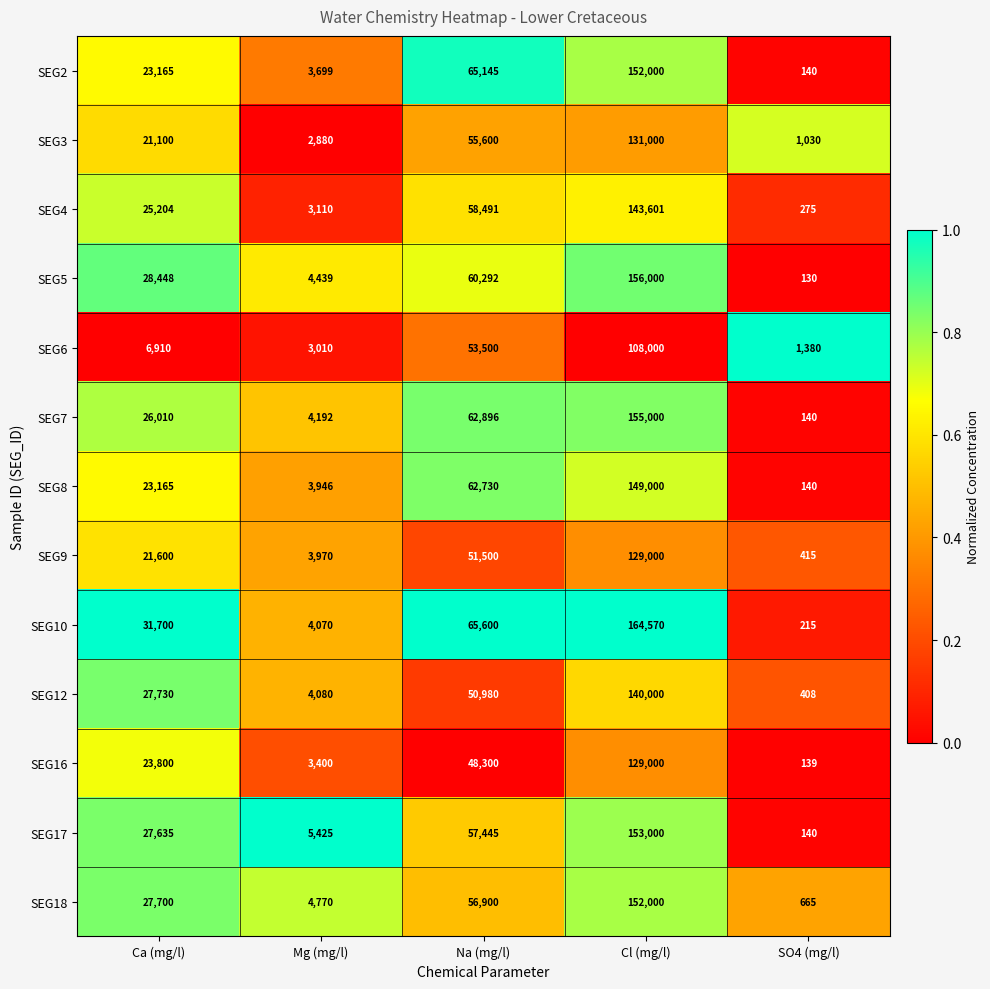

What is the difference between the SEG17 values at Cl (mg/l) and Mg (mg/l)?

147575